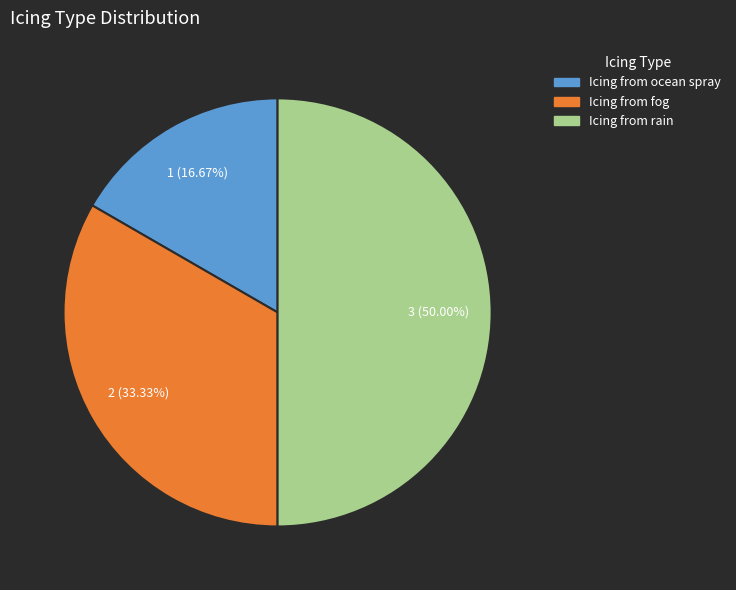

Count the number of slices in the pie.

3